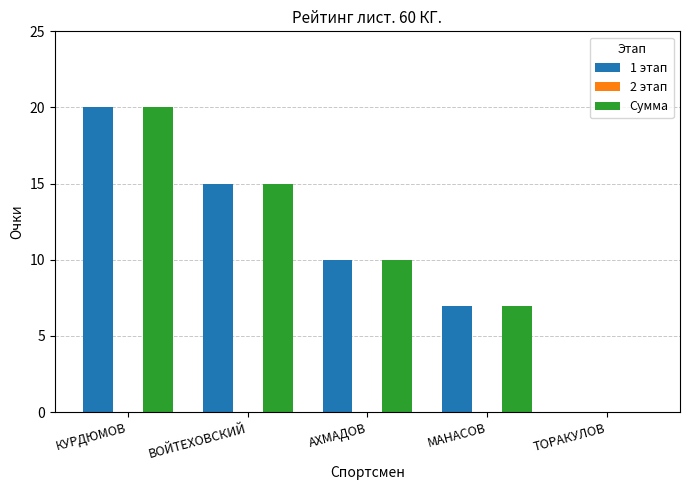

What is the sum of all 1 этап values?

52